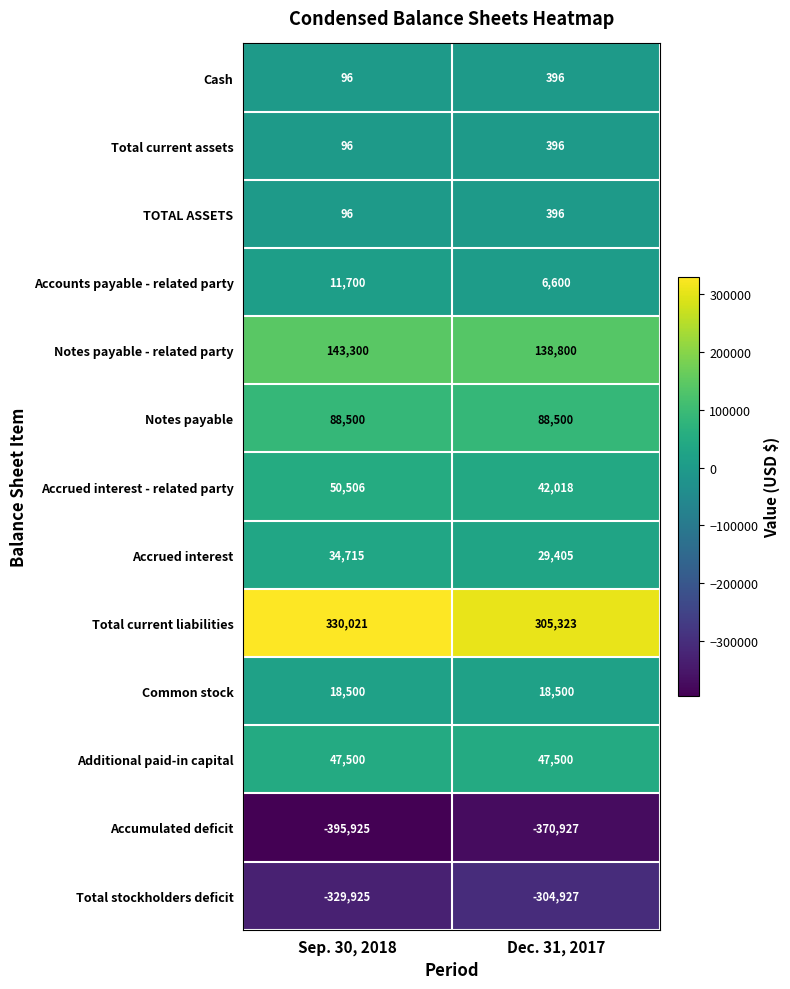

Reading right to left, what are all the values shown in this chart?

Cash: 396	96
Total current assets: 396	96
TOTAL ASSETS: 396	96
Accounts payable - related party: 6600	11700
Notes payable - related party: 138800	143300
Notes payable: 88500	88500
Accrued interest - related party: 42018	50506
Accrued interest: 29405	34715
Total current liabilities: 305323	330021
Common stock: 18500	18500
Additional paid-in capital: 47500	47500
Accumulated deficit: -370927	-395925
Total stockholders deficit: -304927	-329925